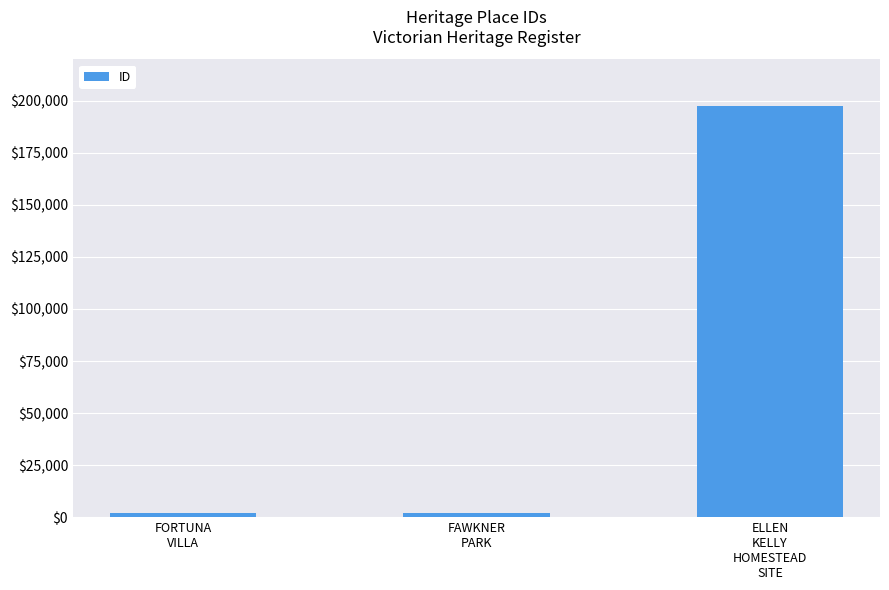

What is the maximum value shown in the chart?

197646